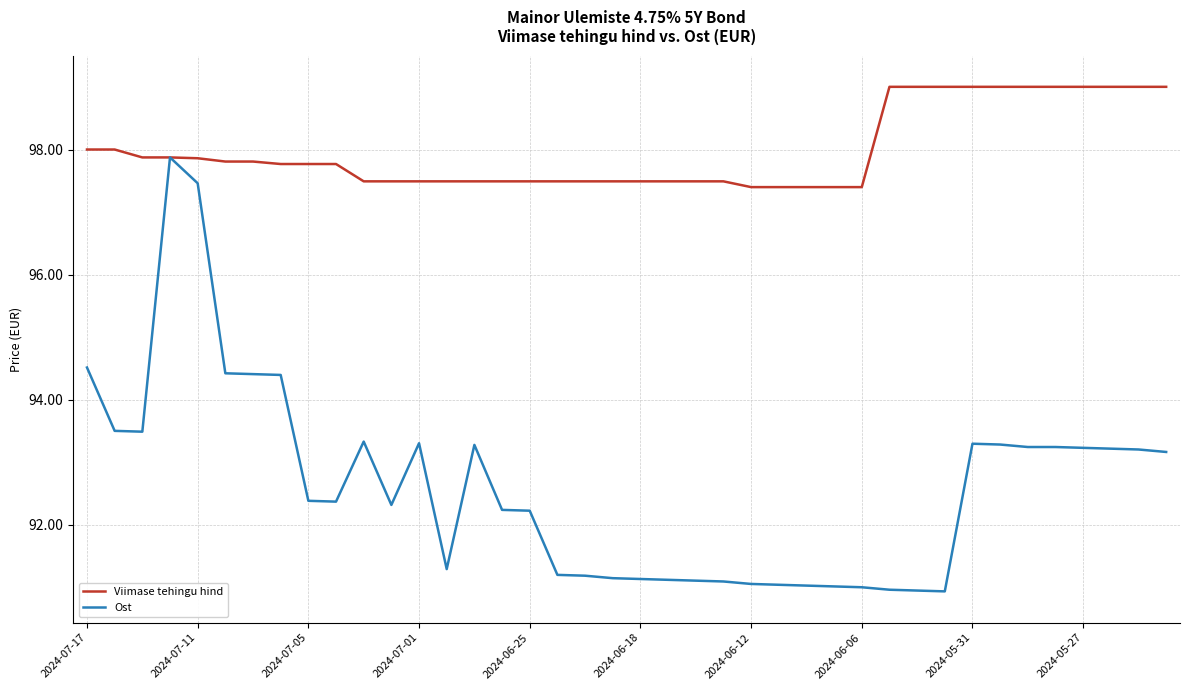

What is the minimum value shown in the chart?

90.9